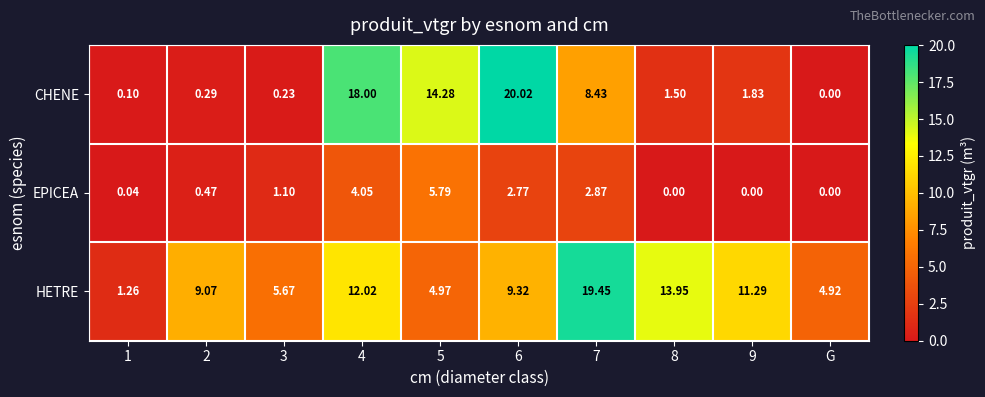

At which category is the sum across all series the highest?

4